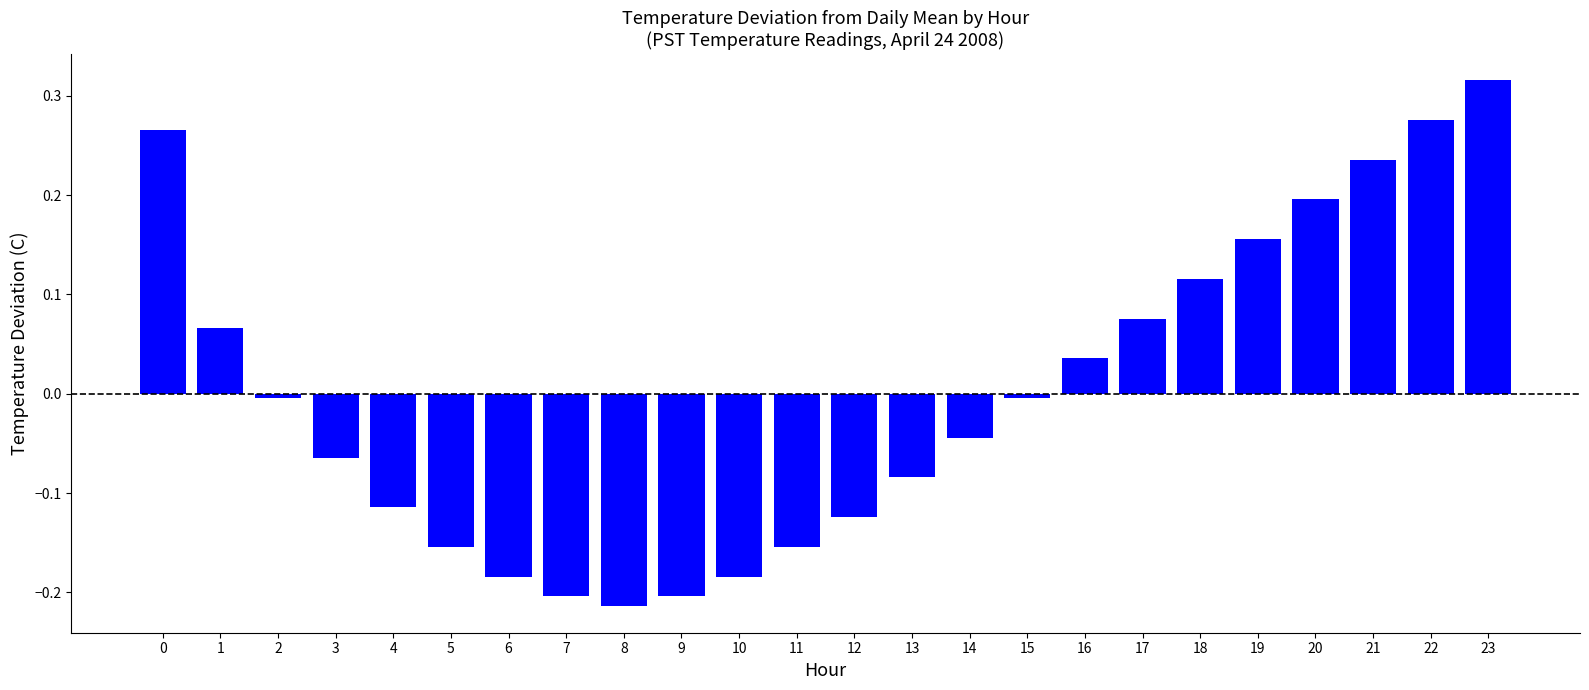

What is the change in value from 14 to 17?

+0.1